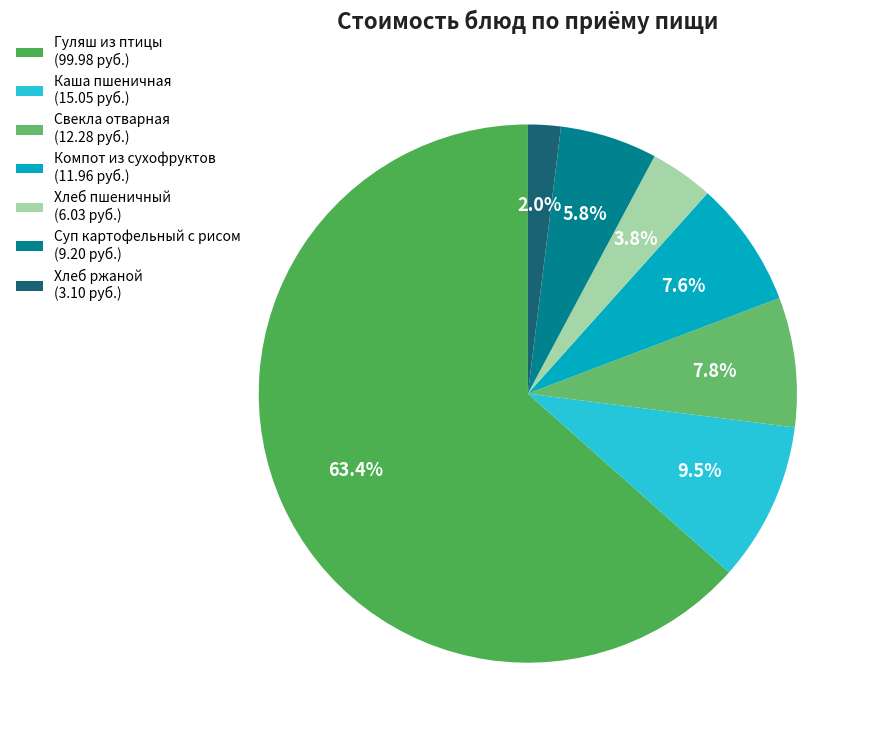

What is the largest slice in the pie chart?

Гуляш из птицы (99.98 руб.)